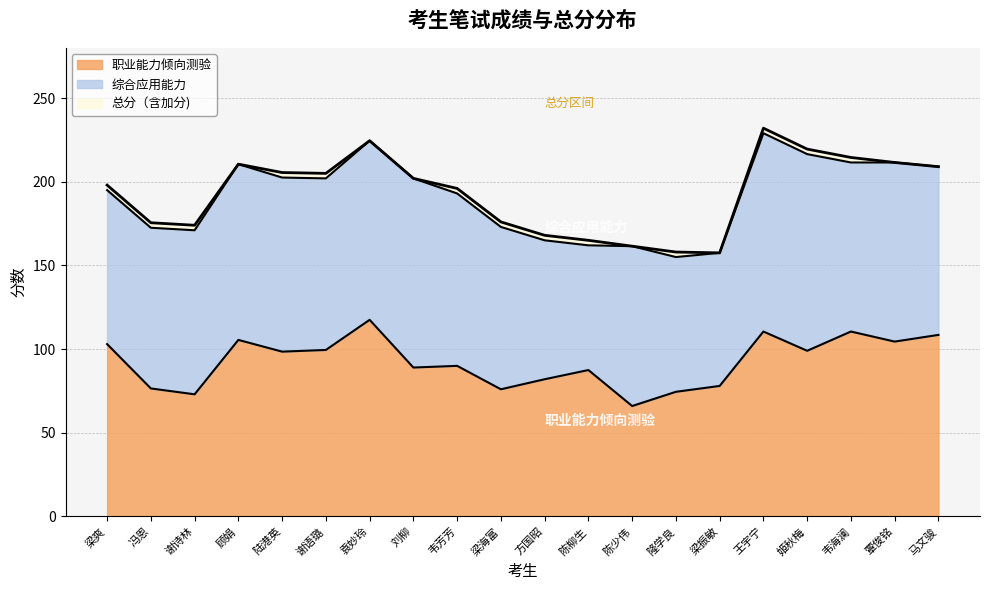

True or false: 职业能力倾向测验 and 总分（含加分) intersect in this chart.

False